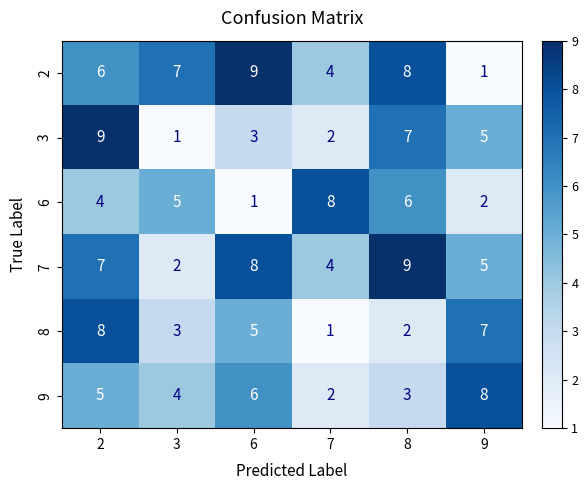

What is the maximum value for 9?

8